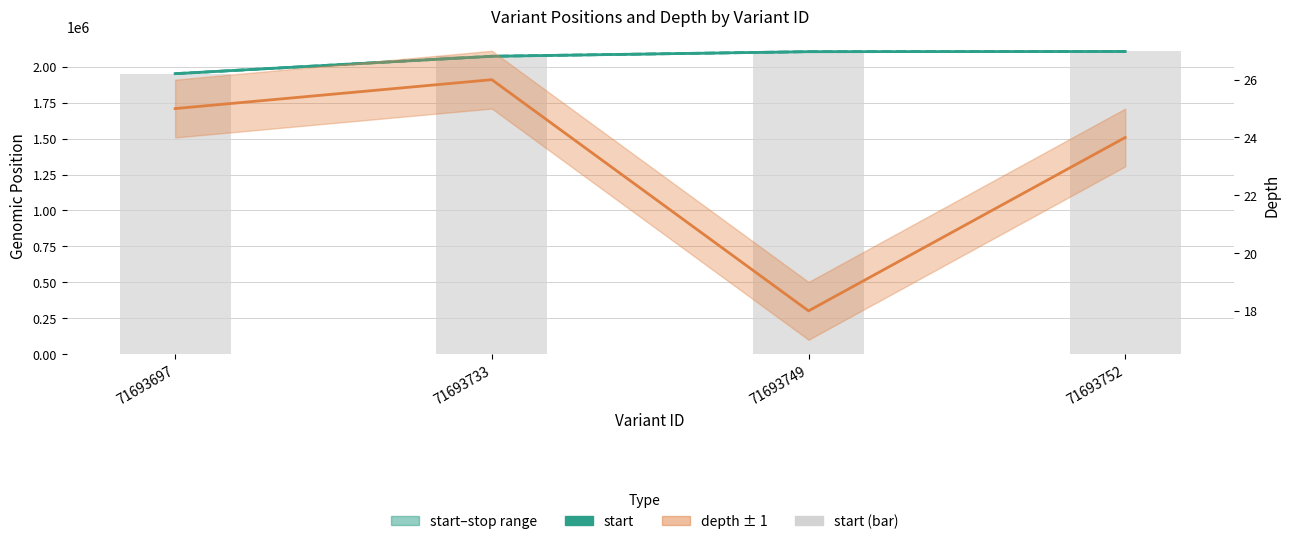

Is the value of stop at 71693733 greater than the value of start (bar) at 71693733?

Yes